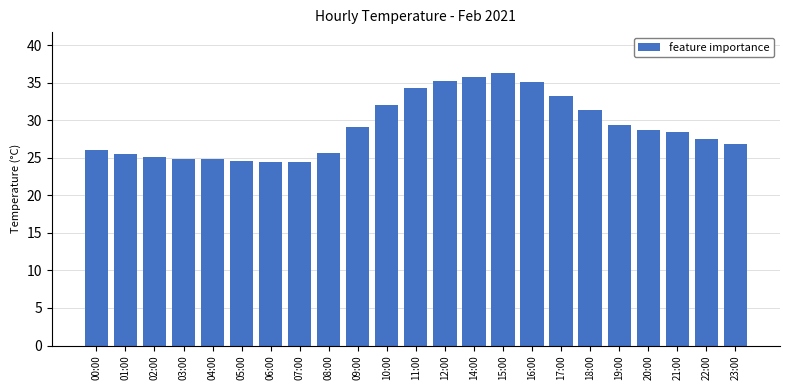

Does the chart contain stacked bars?

No